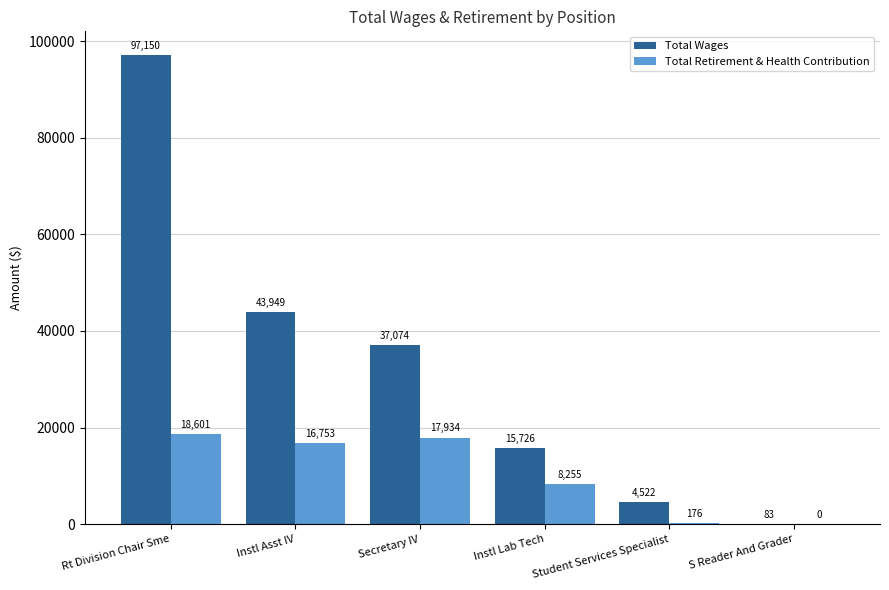

What is the approximate value of Total Wages at Instl Lab Tech, to the nearest 100?

15700